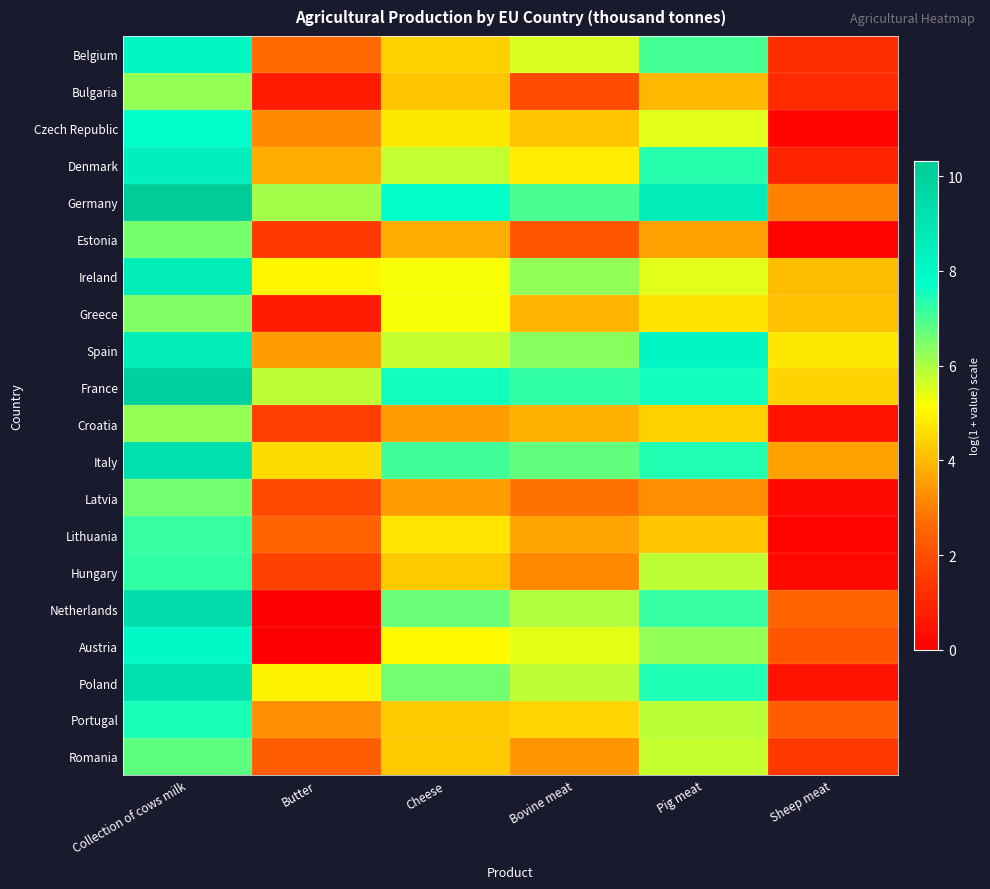

Which series has the largest total across all categories?

Germany